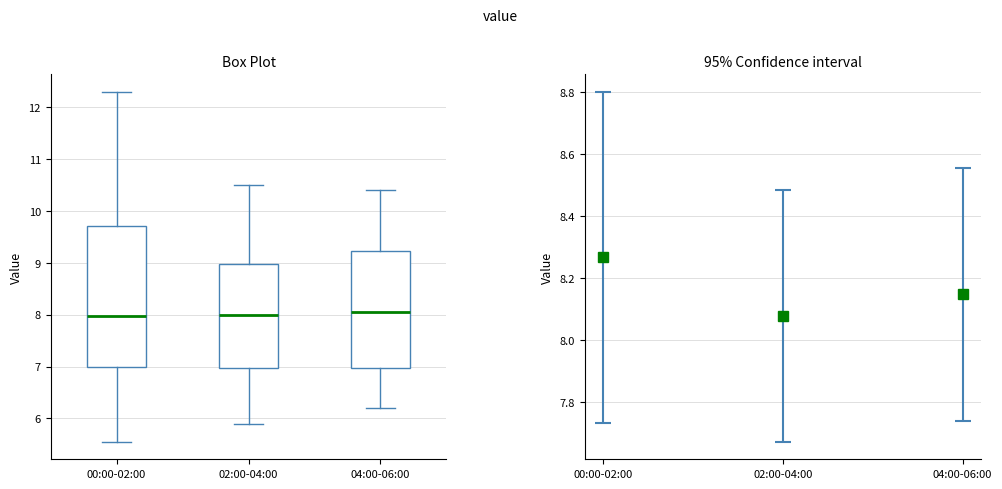

Which box is the tallest, from its lower edge to its upper edge?

00:00-02:00